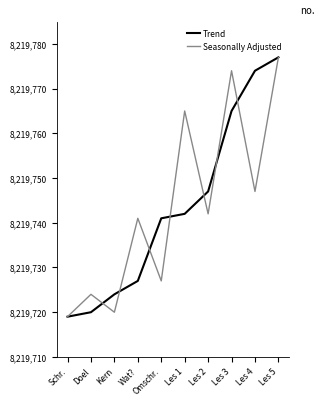

Is it true that Trend equals 8219724 at Kern?

True